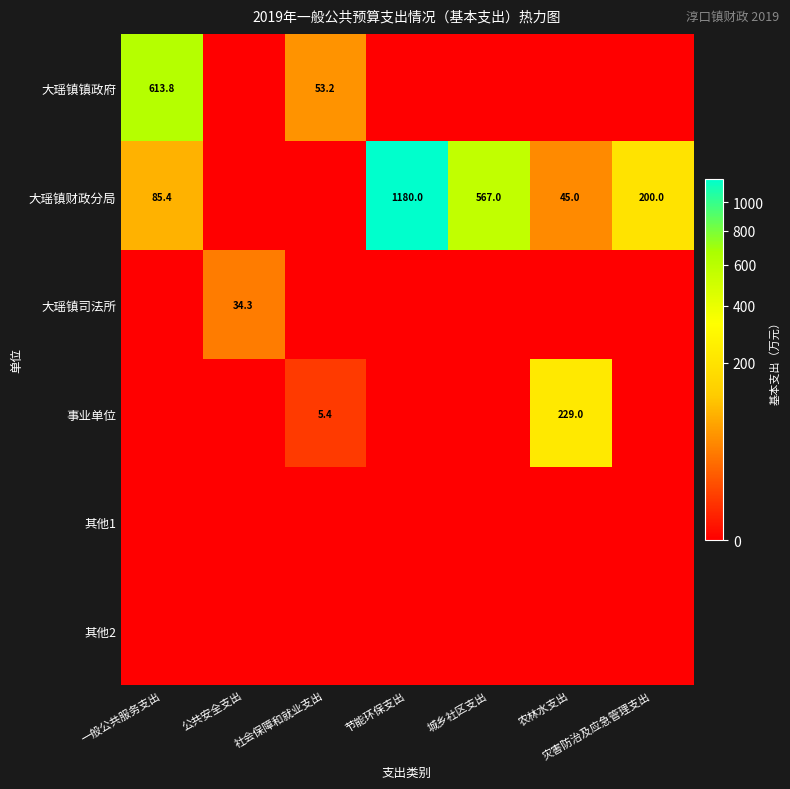

True or false: 大瑶镇财政分局 has a value of 53.7 at 灾害防治及应急管理支出.

False